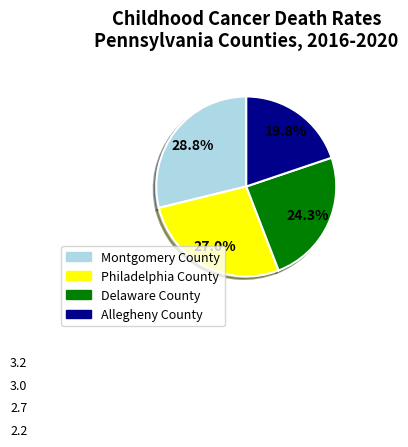

Combined, do Delaware County and Montgomery County account for over 50%?

Yes